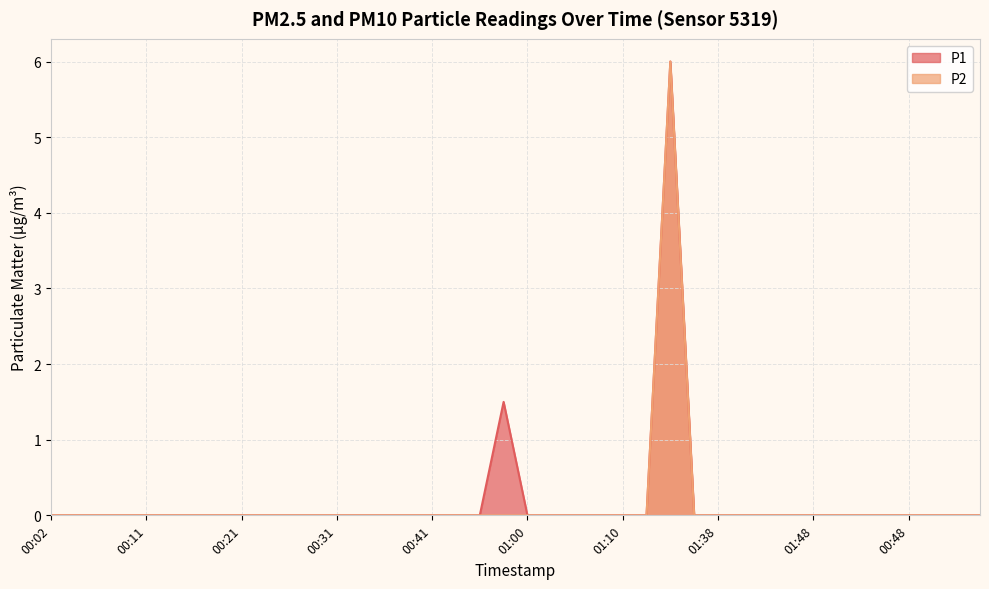

Which category has the highest value in the P2 series?

01:33